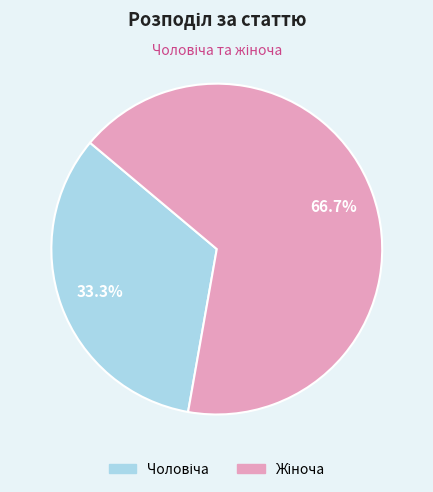

Is there a majority slice in this chart?

Yes